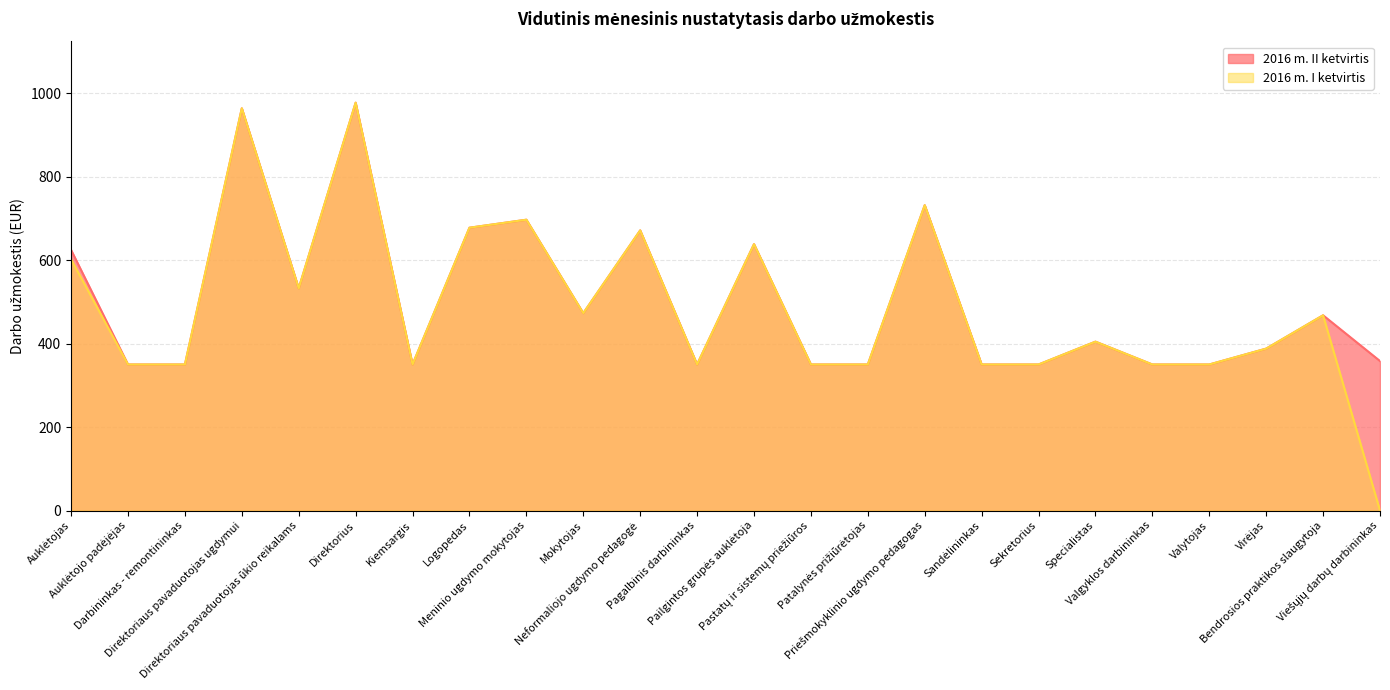

How many data points in 2016 m. II ketvirtis are above 404?

12